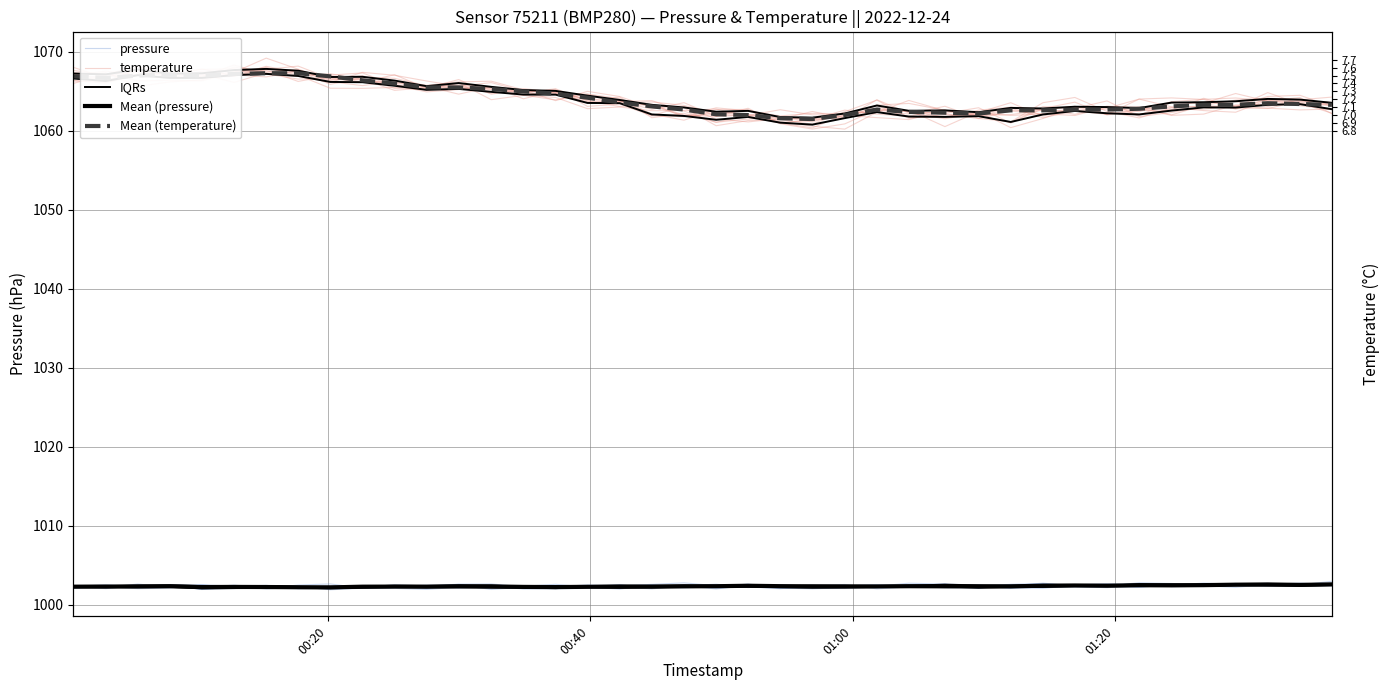

What is the minimum value for Mean (pressure)?

1002.2